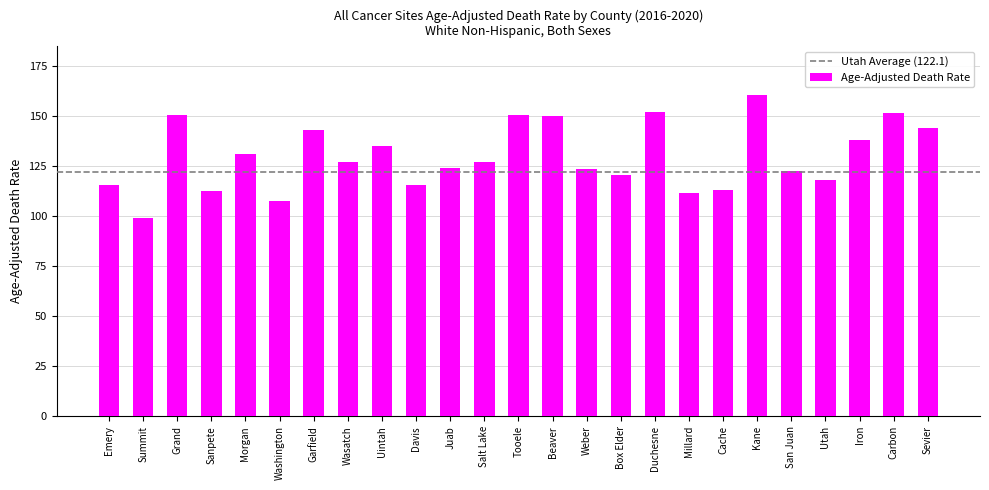

What is the value of the 19th bar from the left?

113.4